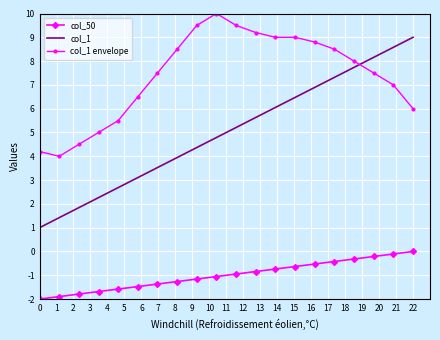

What is the difference between the maximum and minimum values in the col_1 envelope series?

6.0